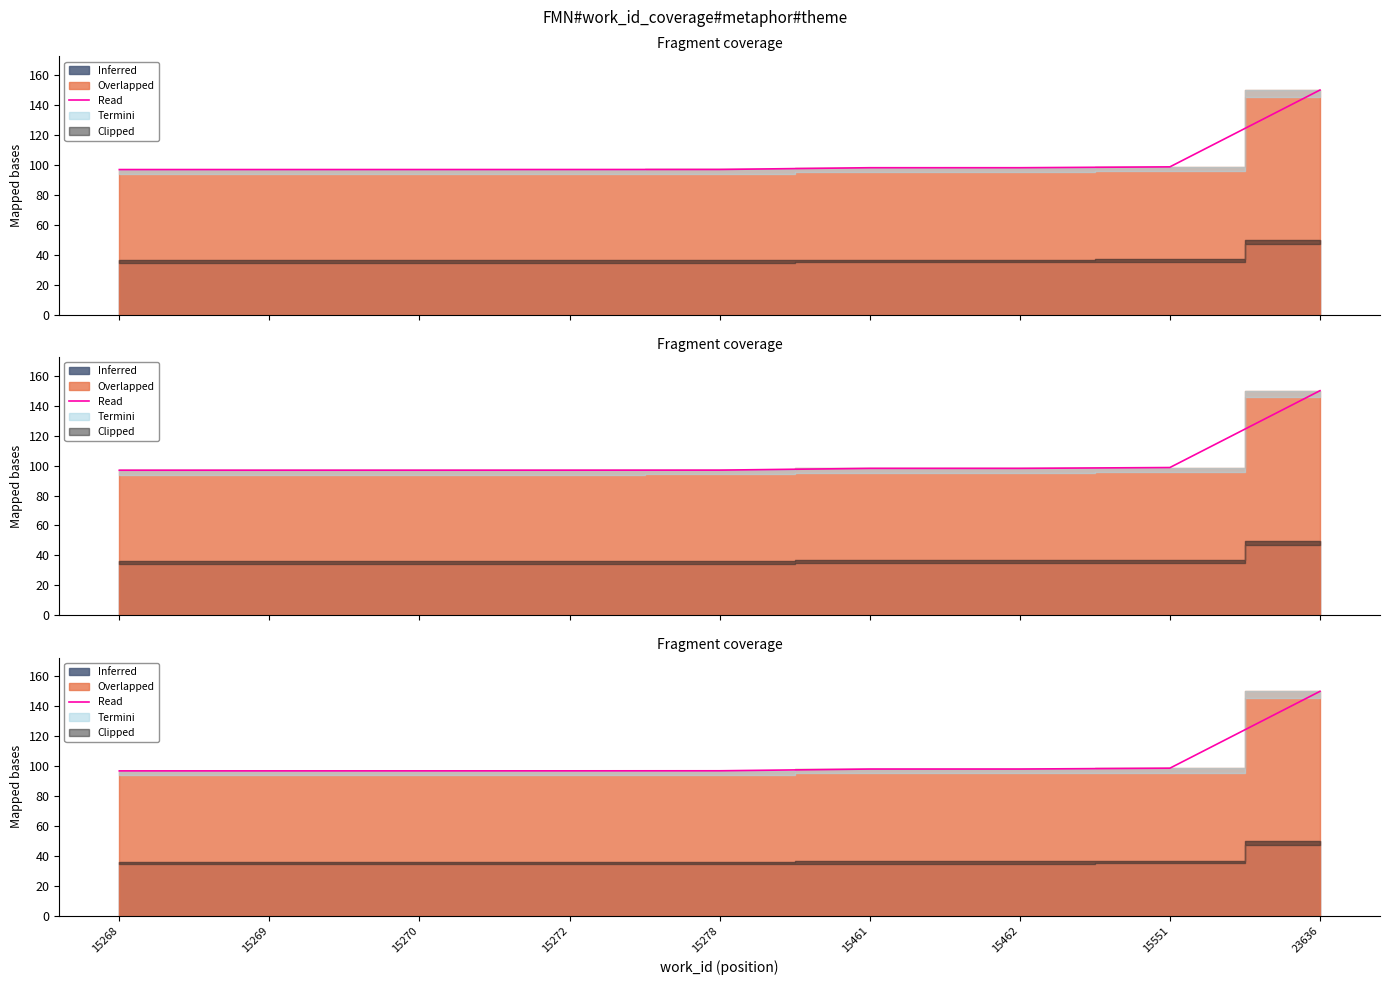

Reading left to right, list all the values displayed in this chart.

96.9	96.9	96.9	96.9	97.0	98.1	98.1	98.7	150.0